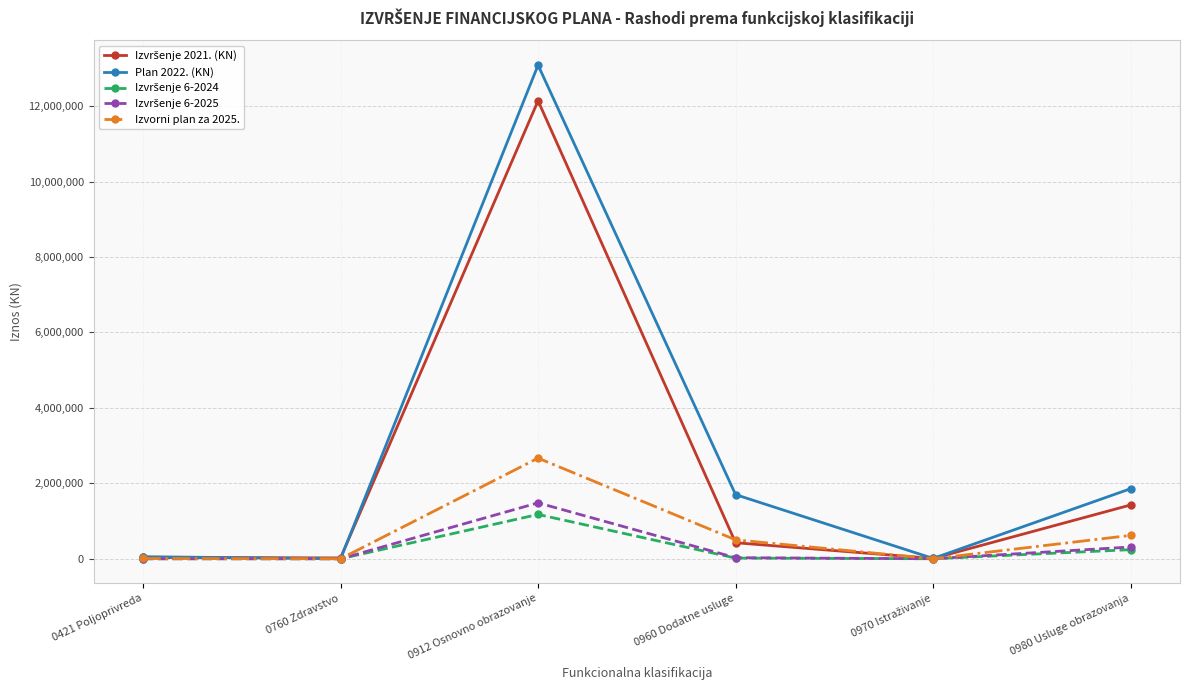

What is the sum of all Izvorni plan za 2025. values?

3797197.0